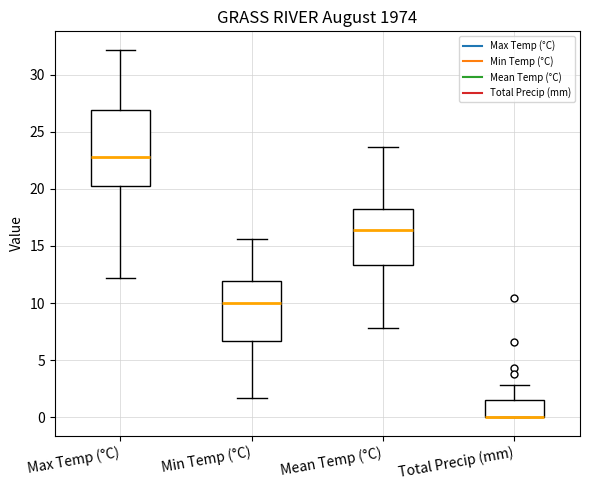

Reading left to right, read every box against the y-axis: the position of its median line, the range the box covers, and the ends of its whiskers. The values are not printed on the chart, so give them approximately, as read against the axis.

Max Temp (°C): median 23.0, box 20.5 to 27.0, whiskers 12.0 to 32.0
Min Temp (°C): median 10.0, box 6.5 to 12.0, whiskers 1.5 to 15.5
Mean Temp (°C): median 16.5, box 13.5 to 18.0, whiskers 8.0 to 23.5
Total Precip (mm): median 0.0 (drawn on the box's lower edge), box 0.0 to 1.5, whiskers 0.0 to 3.0